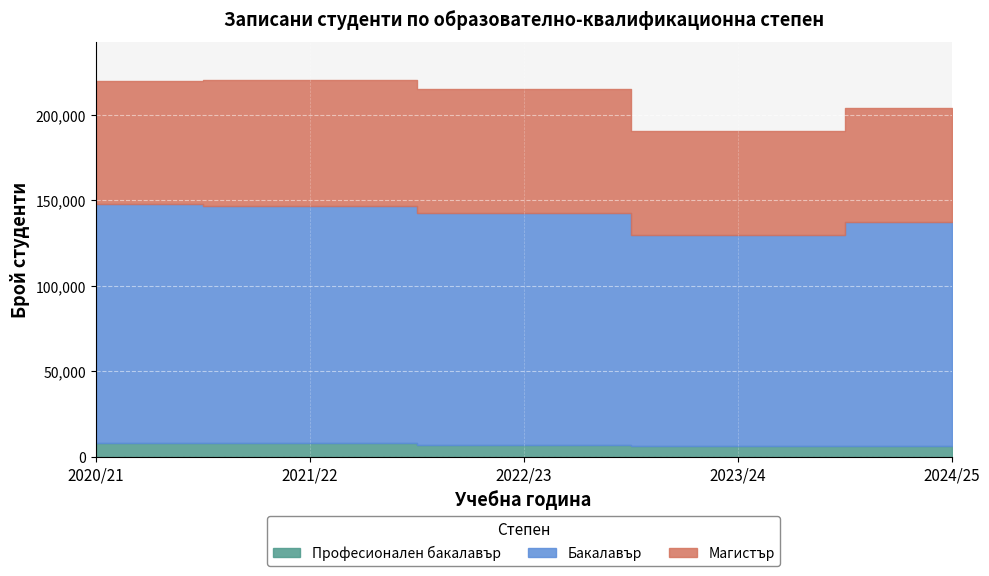

What are all the series names shown in the legend?

Професионален бакалавър, Бакалавър, Магистър